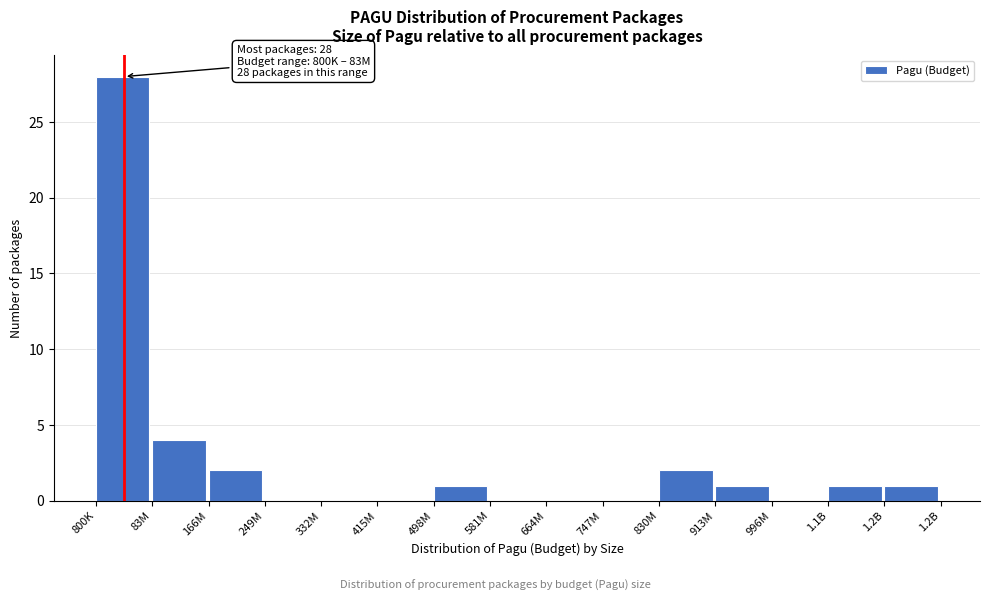

Reading left to right, extract all data points from this chart.

800K=28	83M=4	166M=2	249M=0	332M=0	415M=0	498M=1	581M=0	664M=0	747M=0	830M=2	913M=1	996M=0	1.1B=1	1.2B=1